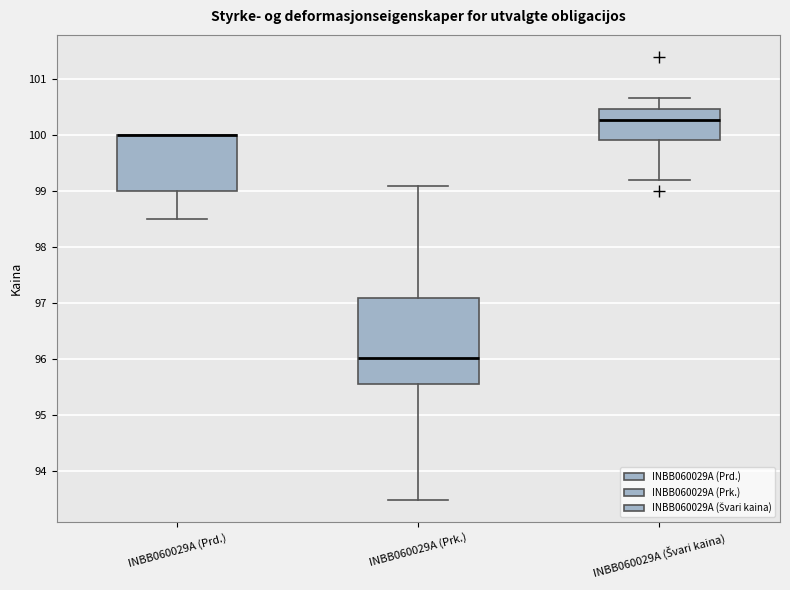

Reading left to right, transcribe this box plot: for each box, give where its median line is, the range the box spans, and where its two whiskers end, as read against the y-axis. The values are not printed on the chart, so give them approximately, as read against the axis.

INBB060029A (Prd.): median 100.0 (drawn on the box's upper edge), box 99.0 to 100.0, whiskers 98.5 to 100.0
INBB060029A (Prk.): median 96.0, box 95.6 to 97.1, whiskers 93.5 to 99.1
INBB060029A (Švari kaina): median 100.3, box 99.9 to 100.5, whiskers 99.2 to 100.7